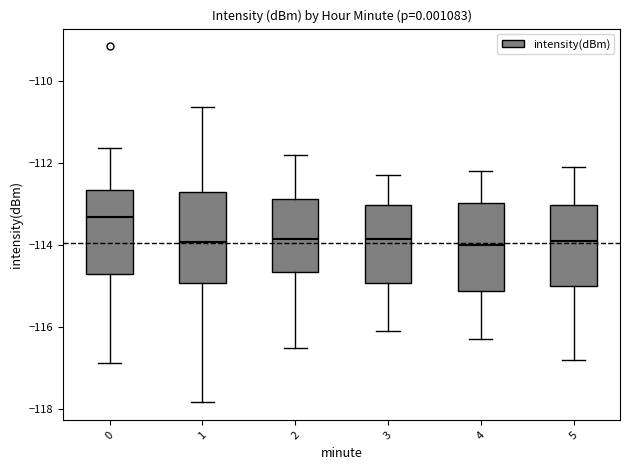

Reading left to right, transcribe this box plot: for each box, give where its median line is, the range the box spans, and where its two whiskers end, as read against the y-axis. The values are not printed on the chart, so give them approximately, as read against the axis.

0: median -113.4, box -114.6 to -112.6, whiskers -116.8 to -111.6
1: median -114.0, box -115.0 to -112.8, whiskers -117.8 to -110.6
2: median -113.8, box -114.6 to -112.8, whiskers -116.4 to -111.8
3: median -113.8, box -115.0 to -113.0, whiskers -116.0 to -112.2
4: median -114.0, box -115.2 to -113.0, whiskers -116.2 to -112.2
5: median -113.8, box -115.0 to -113.0, whiskers -116.8 to -112.0